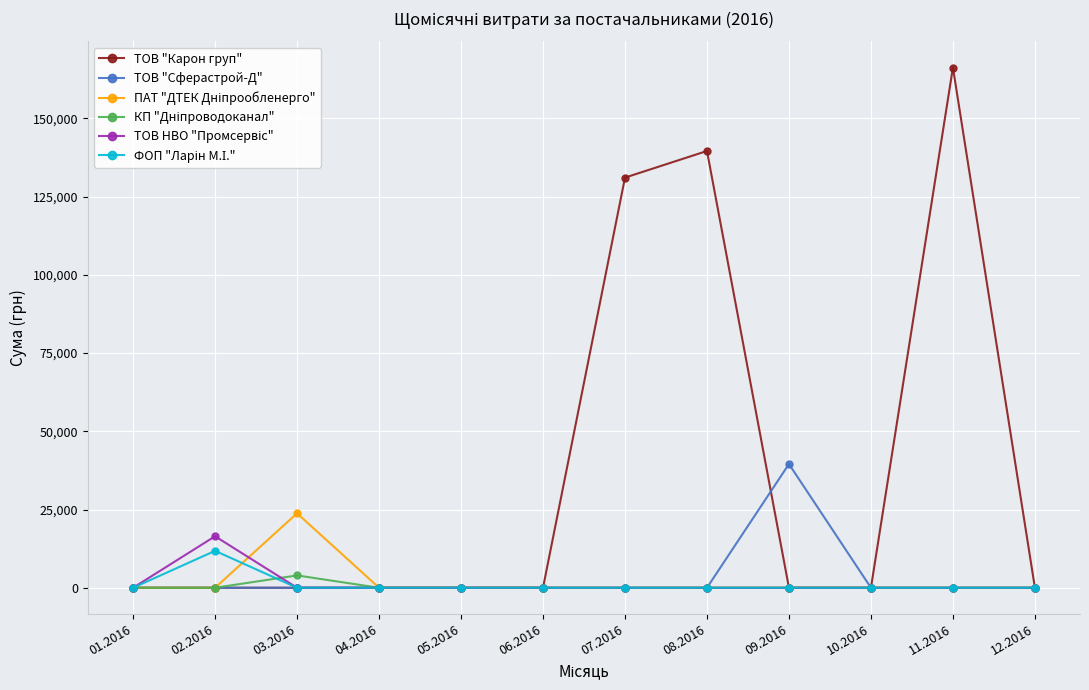

Which label corresponds to the largest value in the chart?

11.2016